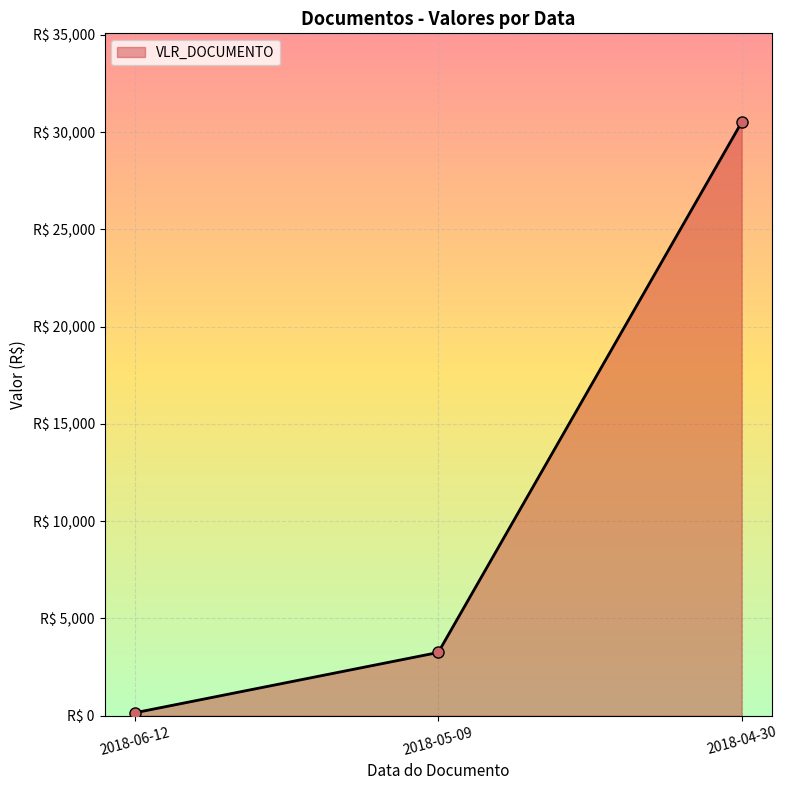

What is the sum of the values at 2018-04-30 and 2018-06-12?

30650